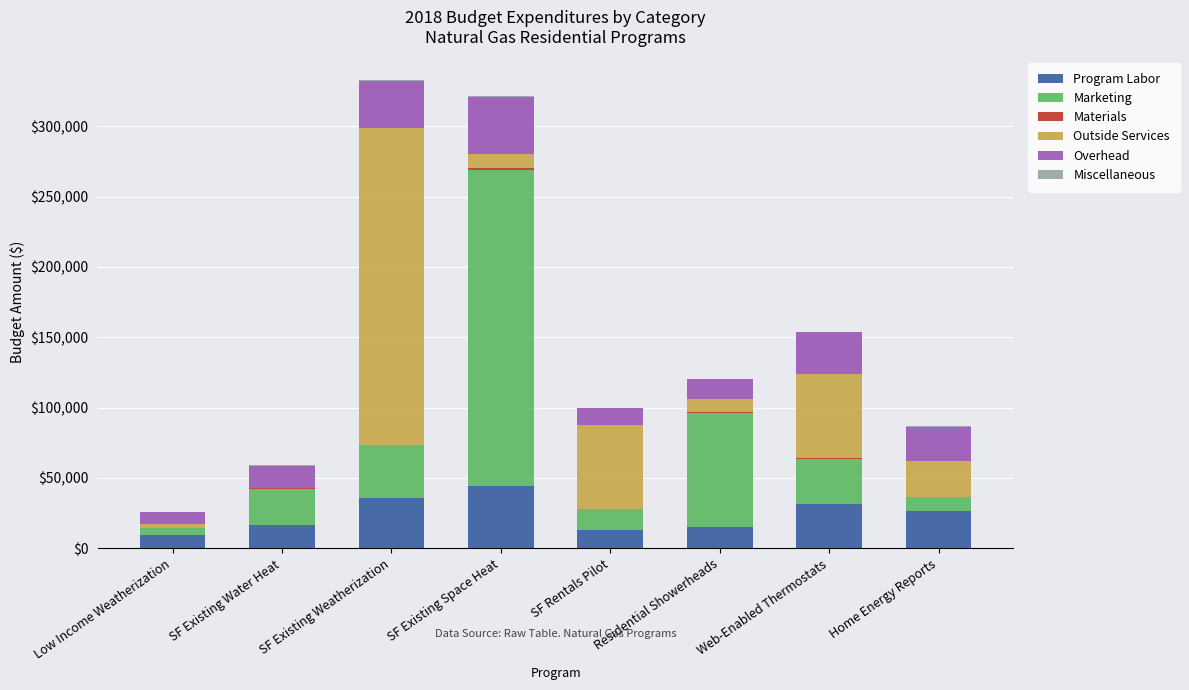

The Program Labor series shows 56128.8 at Web-Enabled Thermostats. True or false?

False